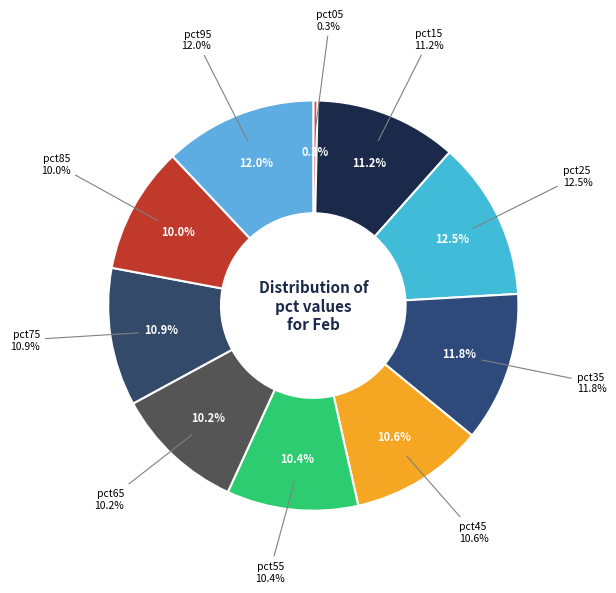

Count the number of slices in the pie.

10